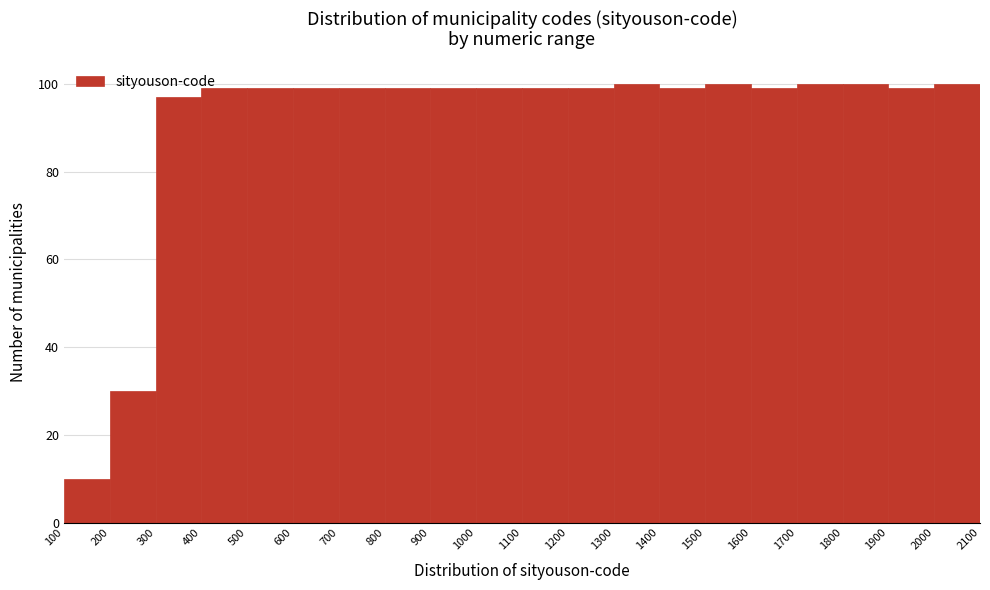

Reading left to right, transcribe this chart: for each bar, give the range it covers on the x-axis and its height. The values are not printed on the chart, so give them approximately, as read against the axis.

100 to 200: 10
200 to 300: 30
300 to 400: 98
400 to 500: 100
500 to 600: 100
600 to 700: 100
700 to 800: 100
800 to 900: 100
900 to 1000: 100
1000 to 1100: 100
1100 to 1200: 100
1200 to 1300: 100
1300 to 1400: 100
1400 to 1500: 100
1500 to 1600: 100
1600 to 1700: 100
1700 to 1800: 100
1800 to 1900: 100
1900 to 2000: 100
2000 to 2100: 100